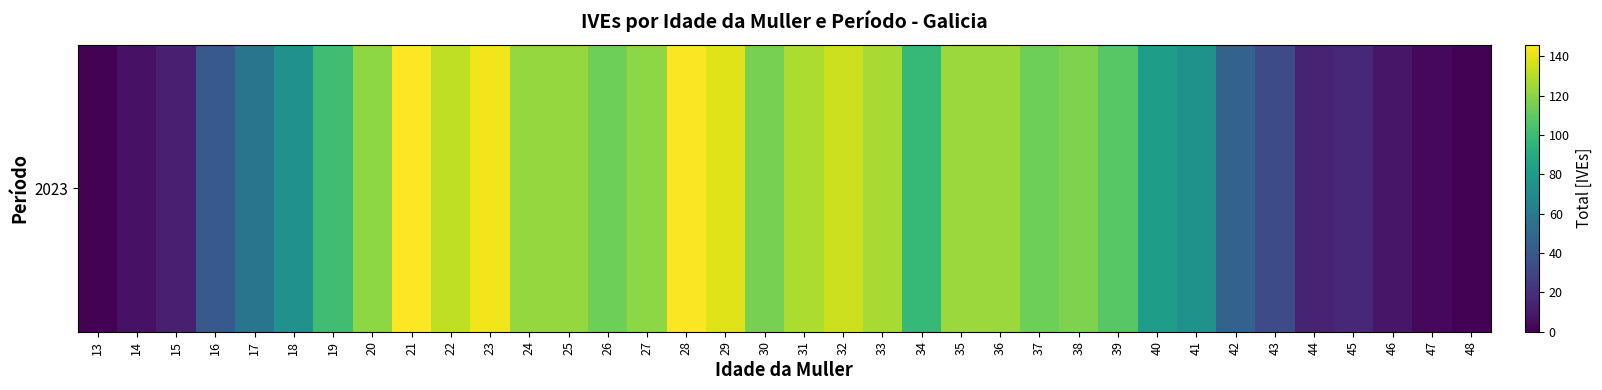

Between 47 and 43, which is larger?

43